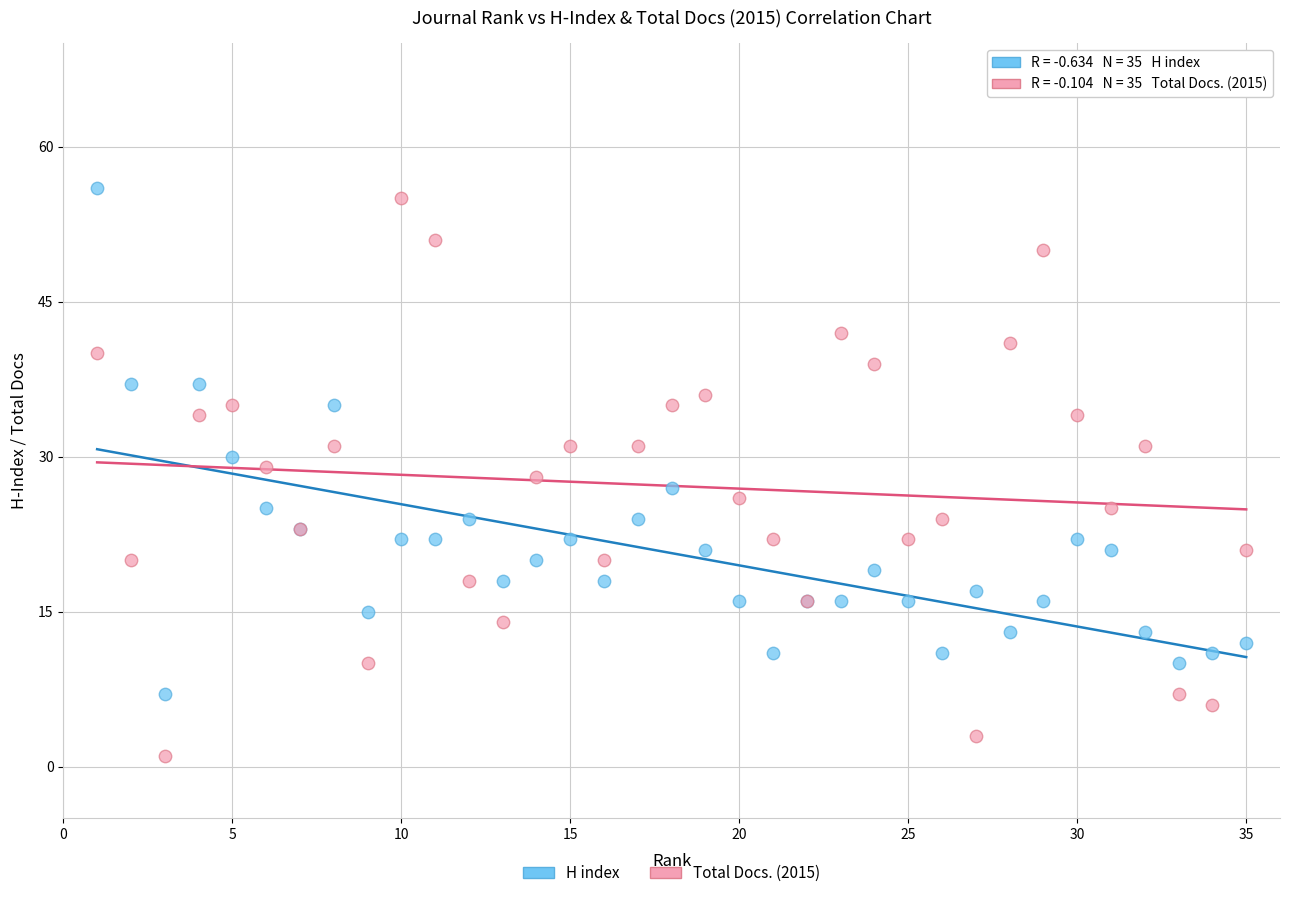

Which series reaches the minimum Y coordinate?

Total Docs. (2015)